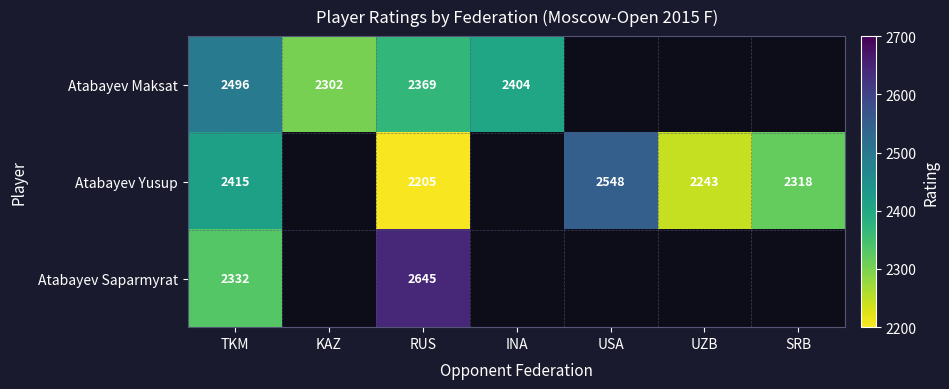

Between TKM and RUS, which series saw the biggest shift?

Atabayev Saparmyrat